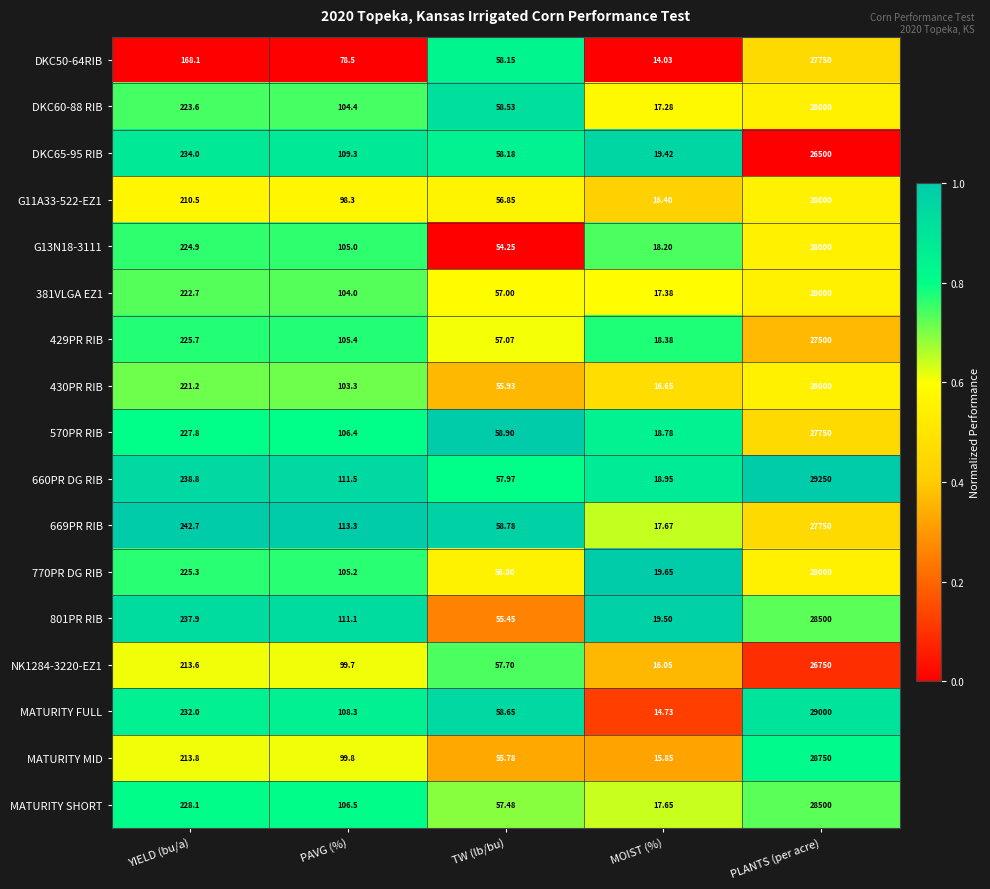

At which category is the sum across all series the highest?

PLANTS (per acre)